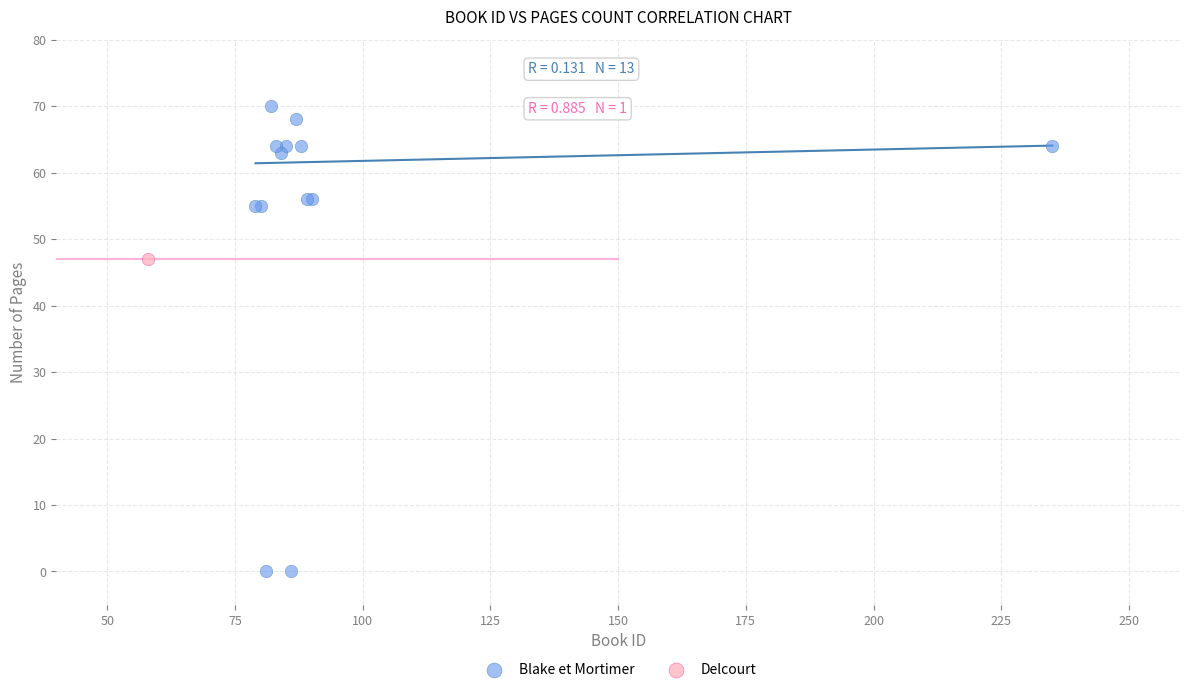

What are all the series names shown in the legend?

Blake et Mortimer, Delcourt